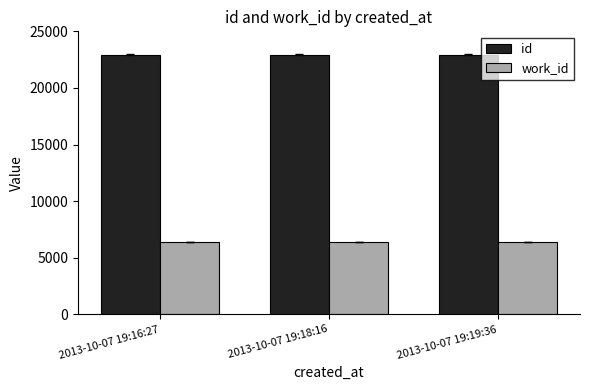

Rank the series by their maximum value, from lowest to highest.

work_id, id